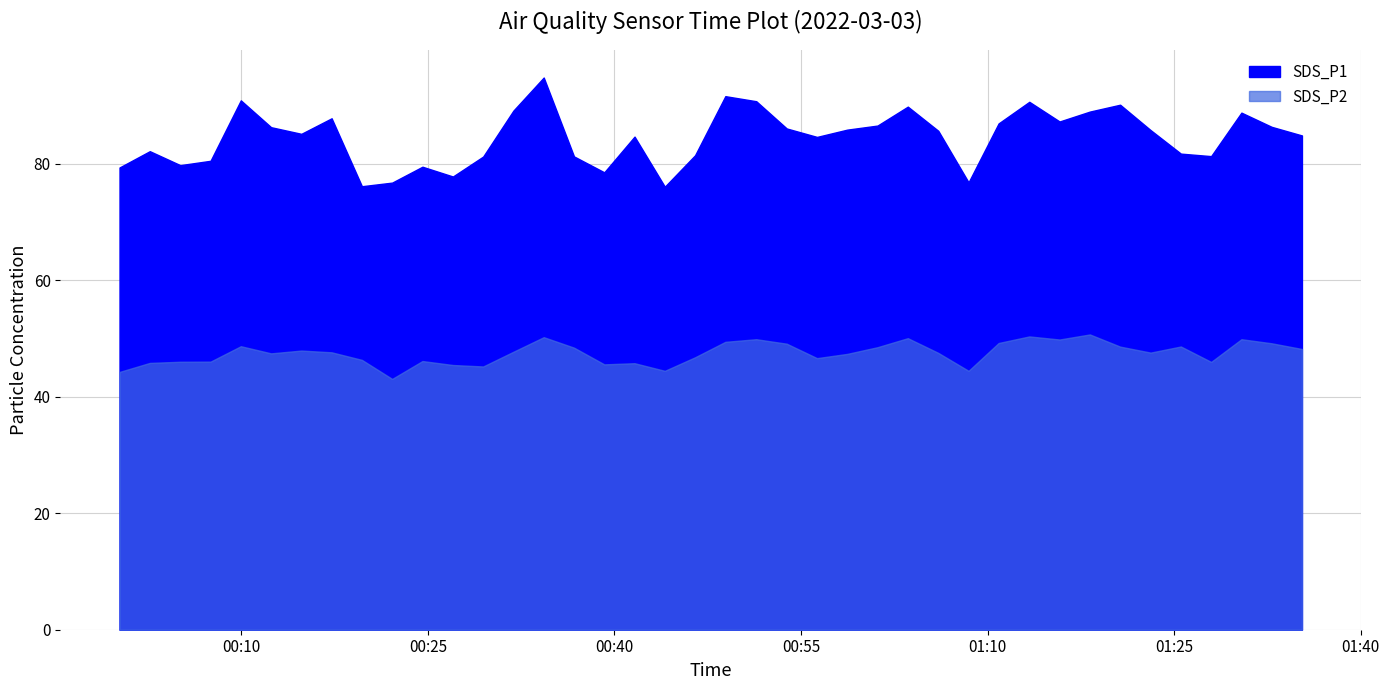

The SDS_P1 series shows 51.8 at 2022/03/03 00:56:17. True or false?

False